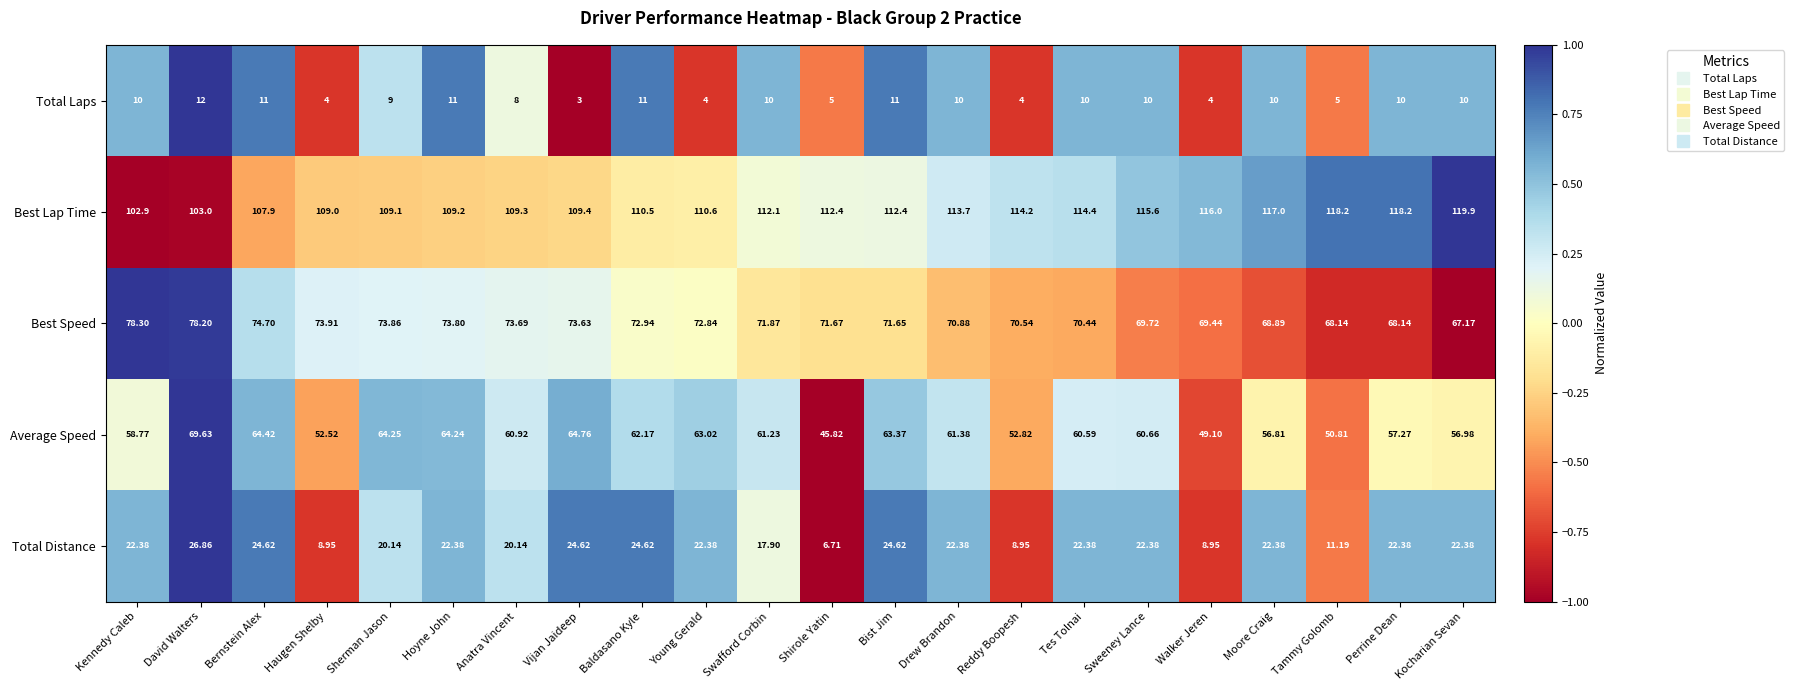

Which series has the widest spread of values?

Average Speed